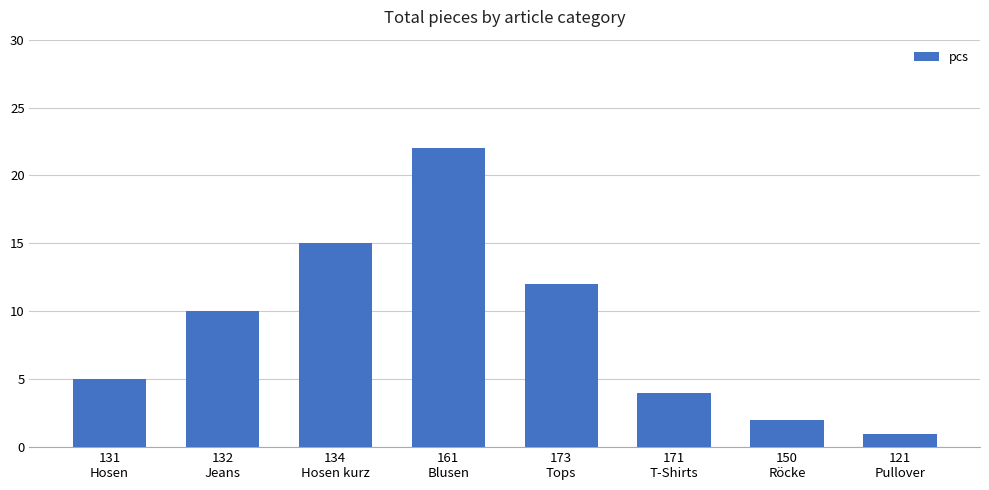

The chart shows a value of 3 at 131
Hosen. True or false?

False